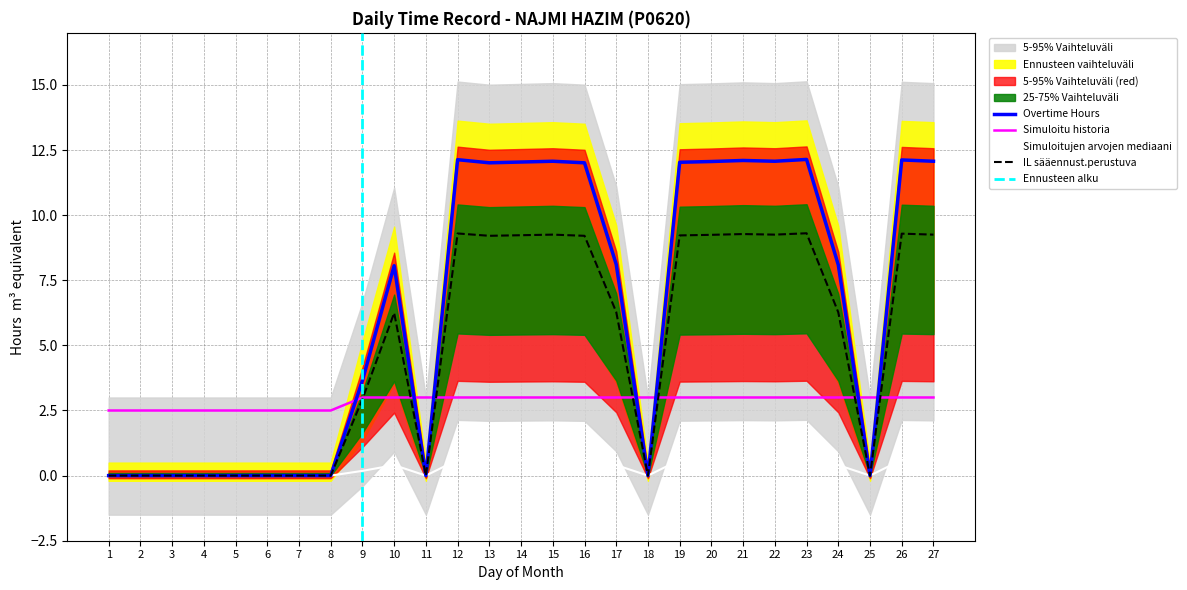

Reading left to right, list all the values displayed in this chart.

0.0	0.0	0.0	0.0	0.0	0.0	0.0	0.0	3.6	8.1	0.0	12.1	12.0	12.0	12.1	12.0	8.1	0.0	12.0	12.1	12.1	12.1	12.1	8.1	0.0	12.1	12.1